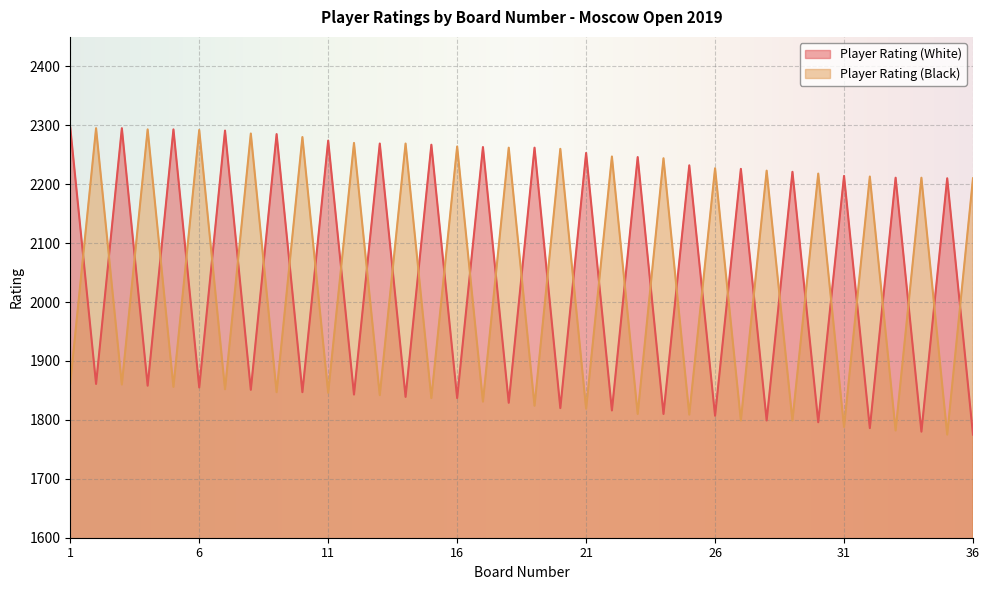

What is the difference between the highest and lowest values at 24?

434